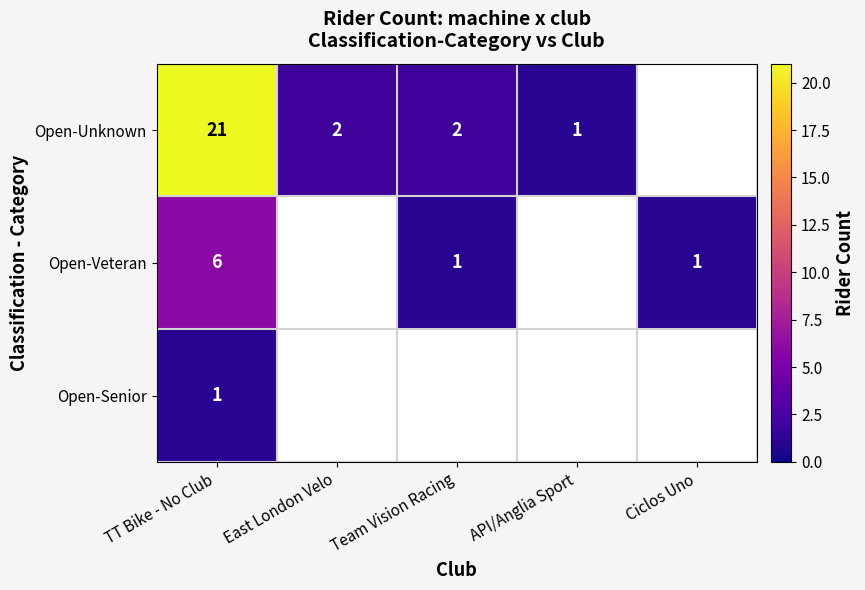

Is it true that Open-Unknown equals 1 at East London Velo?

False